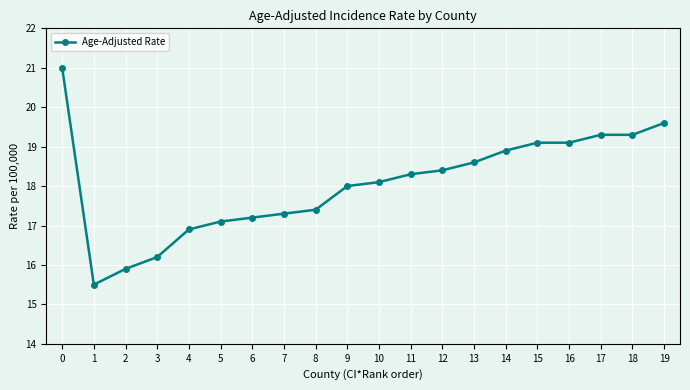

The value at 17 is 25.6. True or false?

False